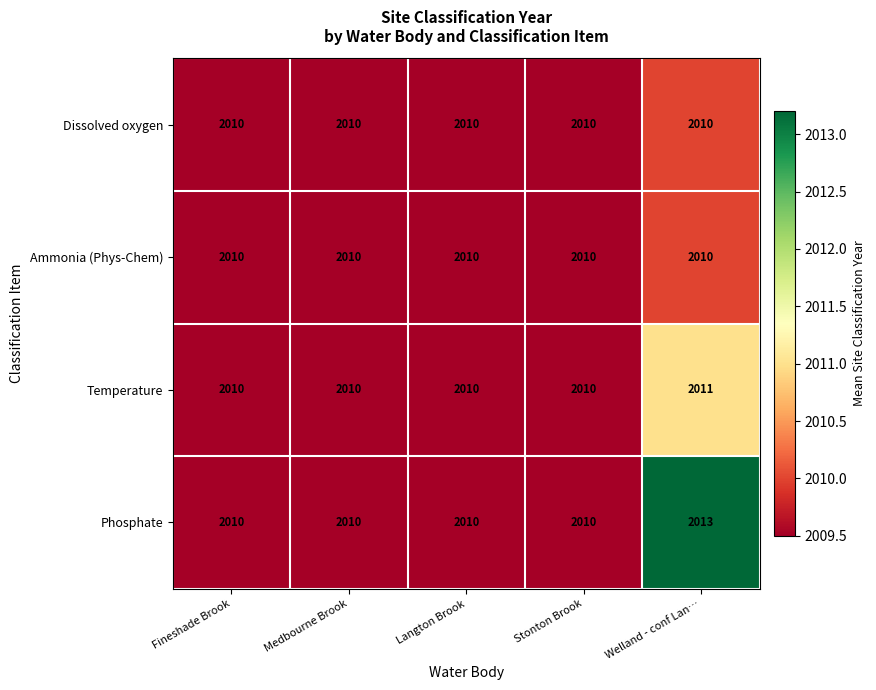

True or false: Temperature has a value of 2010 at Medbourne Brook.

True